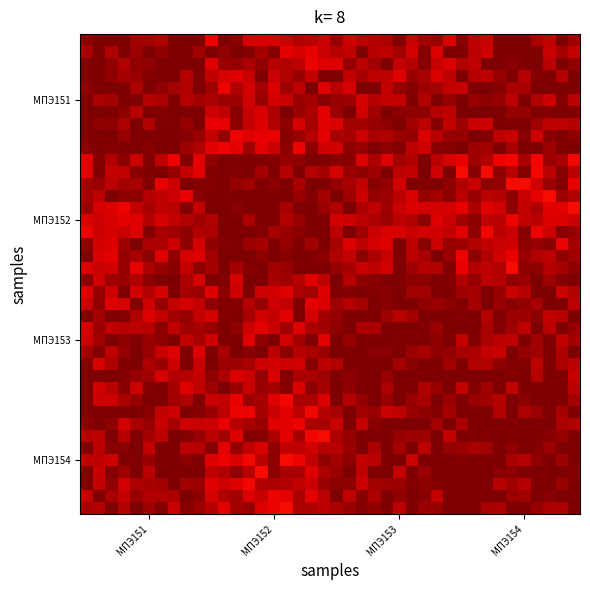

At which category is the sum across all series the highest?

31